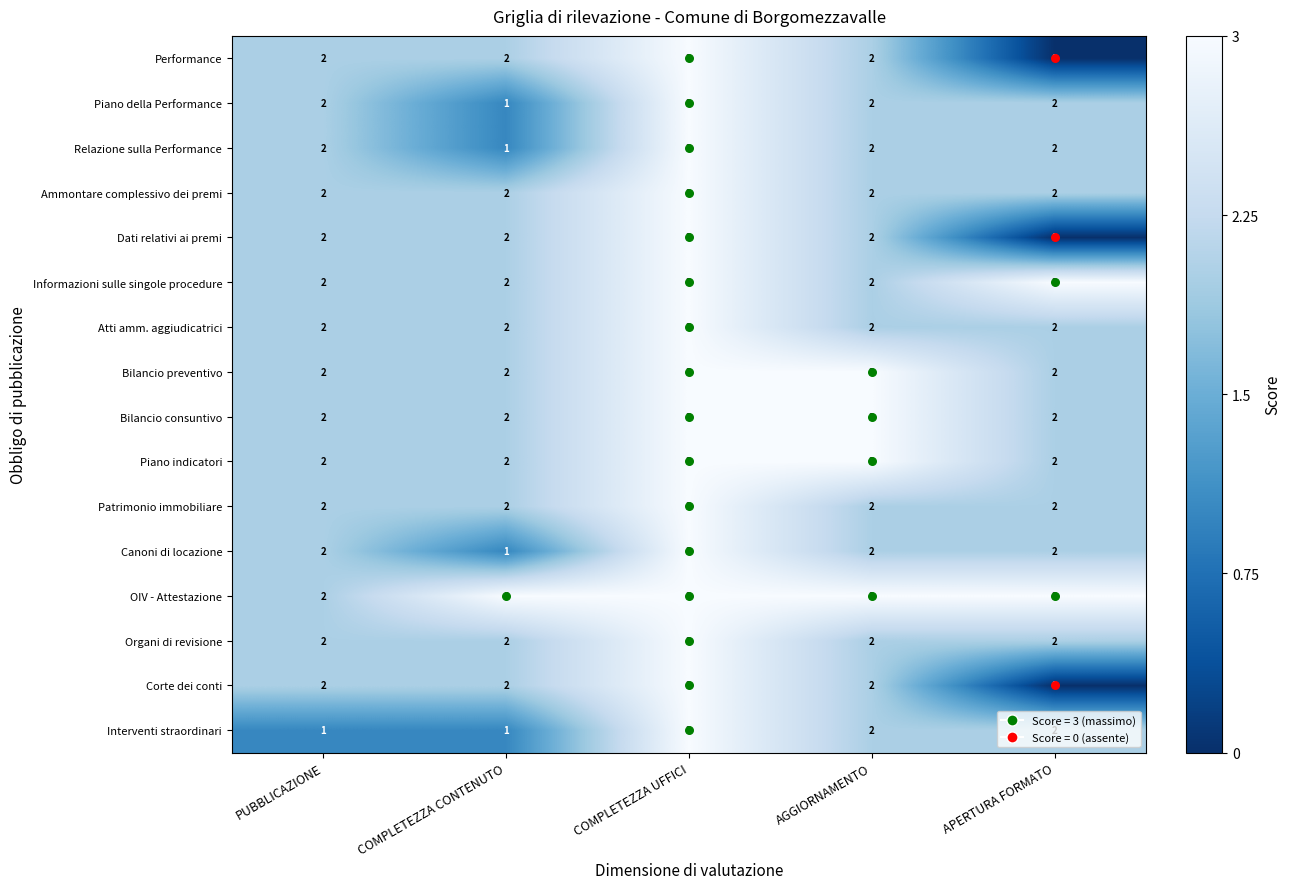

What is the sum of all Performance values?

9